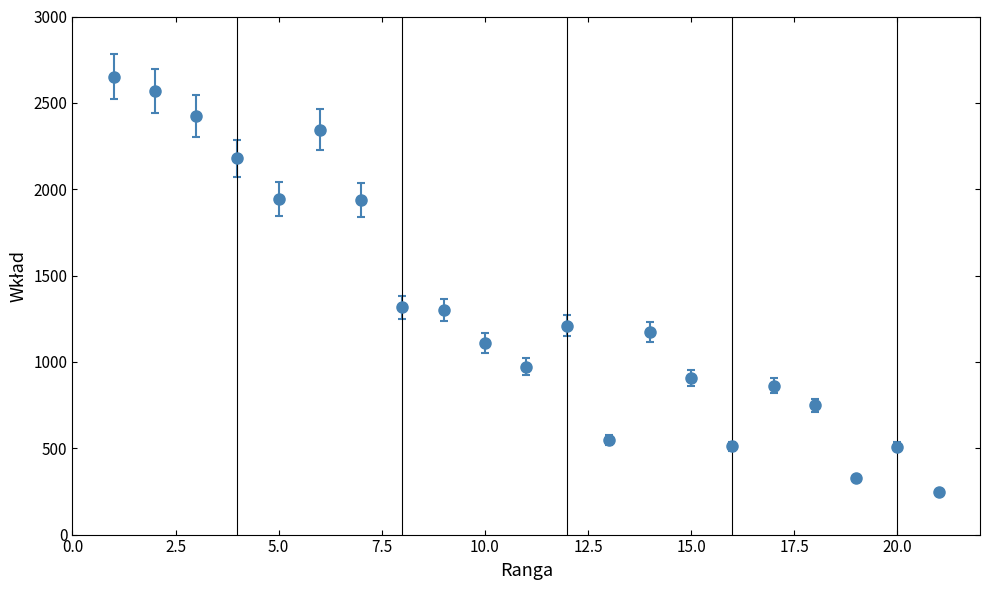

What is the minimum value shown in the chart?

246